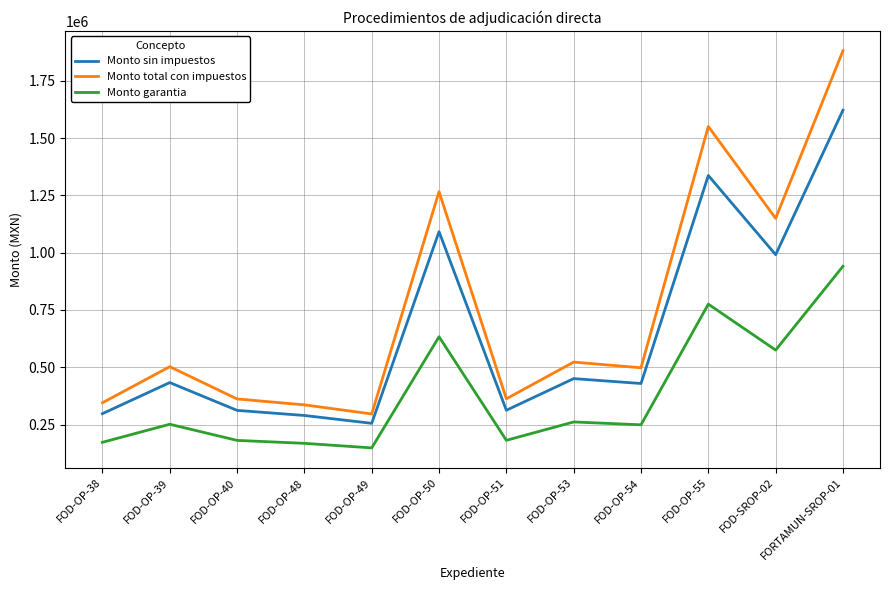

Where does the Monto sin impuestos series first go above 433216?

FOD-OP-39